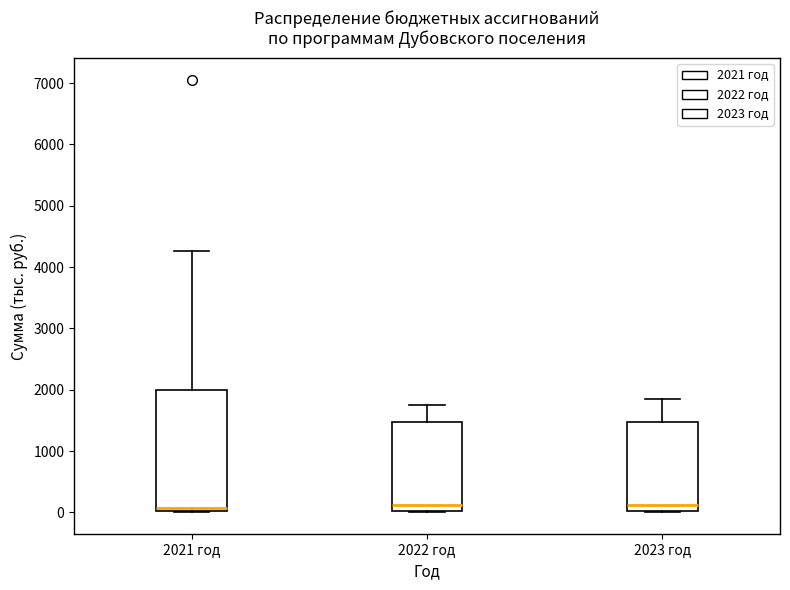

Where is the lower edge of the box for 2023 год on the y-axis? The values are not printed on the chart, so give them approximately, as read against the axis.

0